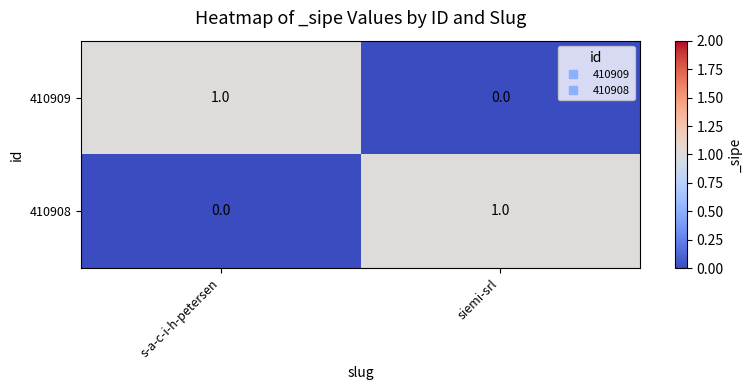

The value of 410909 at siemi-srl is -1. True or false?

False